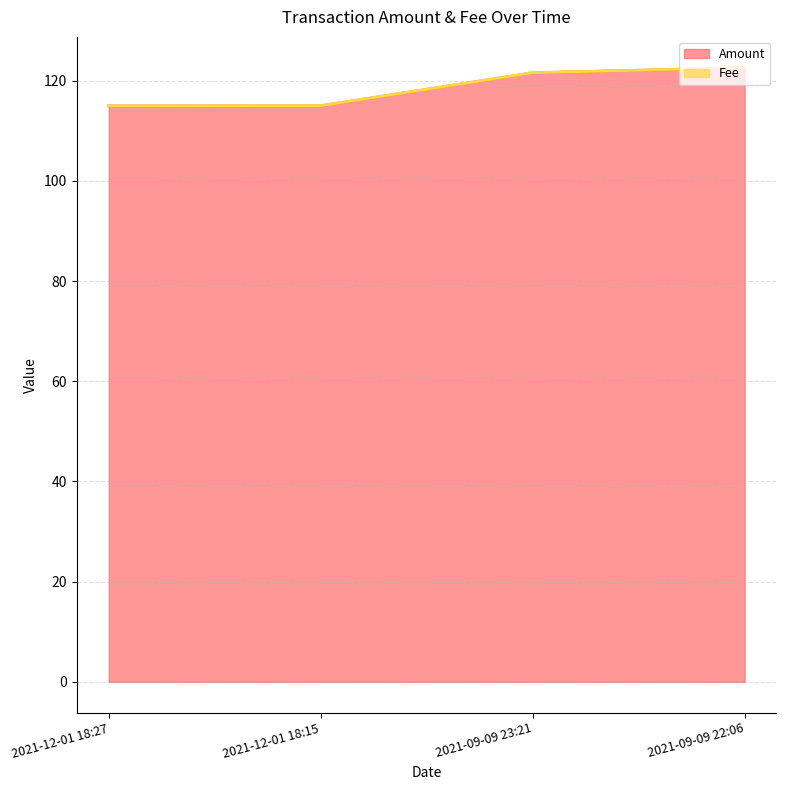

The chart shows a value of 167.8 at 2021-09-09 22:06. True or false?

False